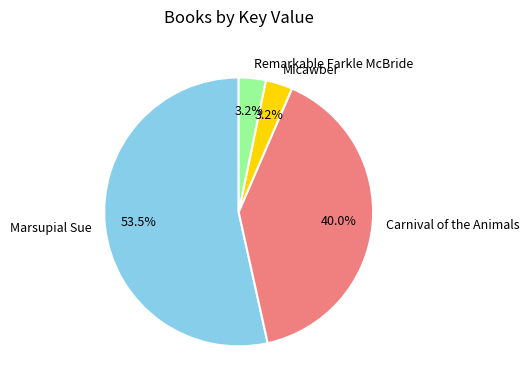

How many slices are in this pie chart?

4